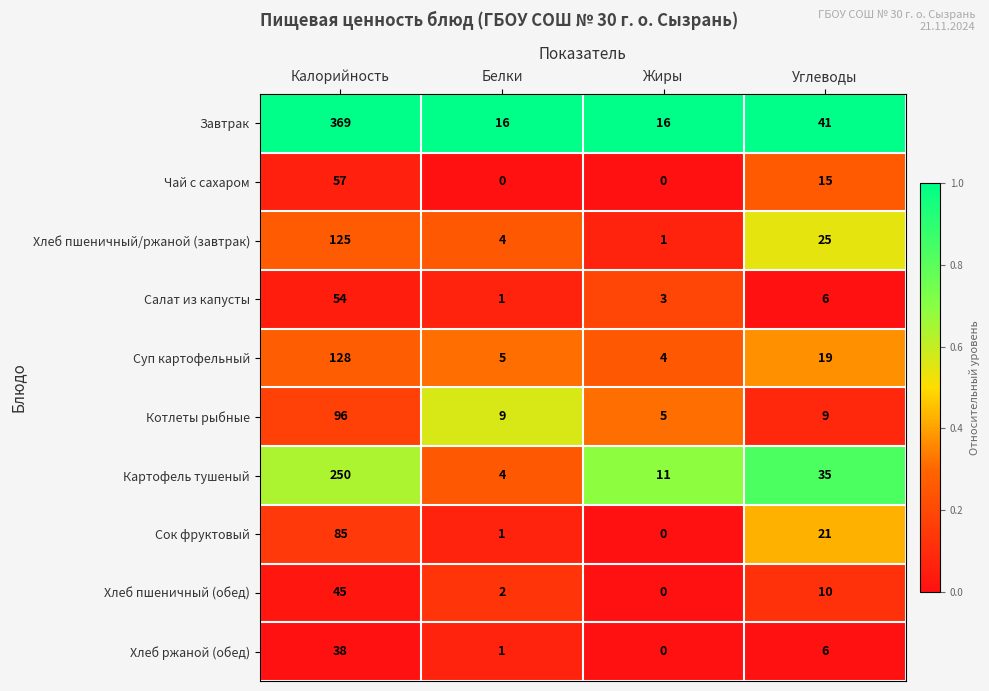

What is the greatest value displayed?

369